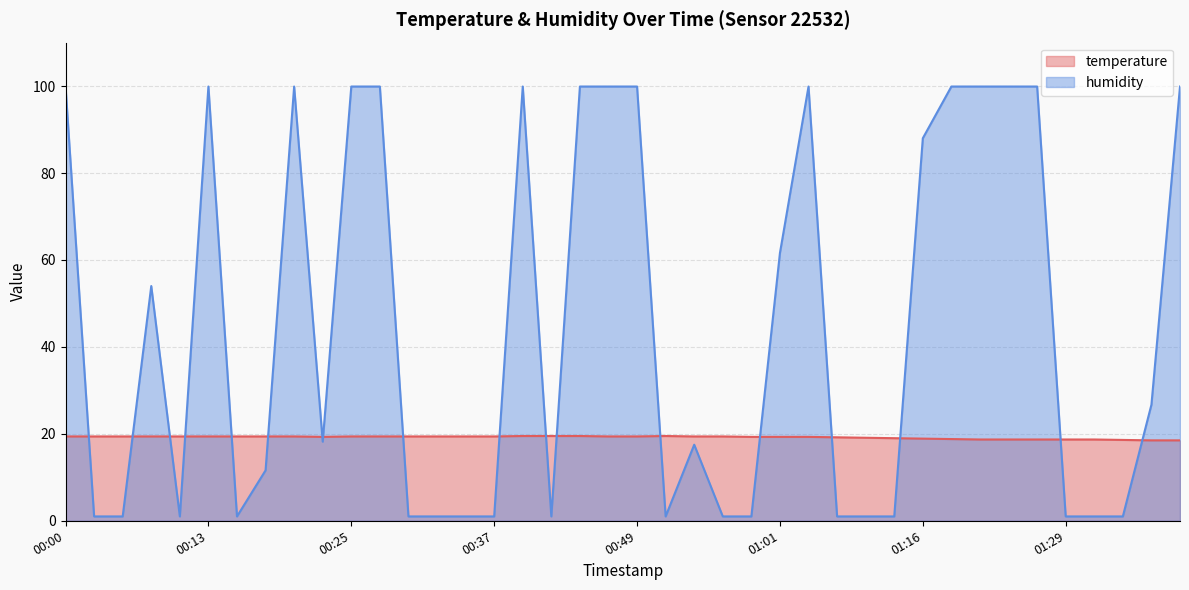

The humidity series shows 1.0 at 00:30. True or false?

True